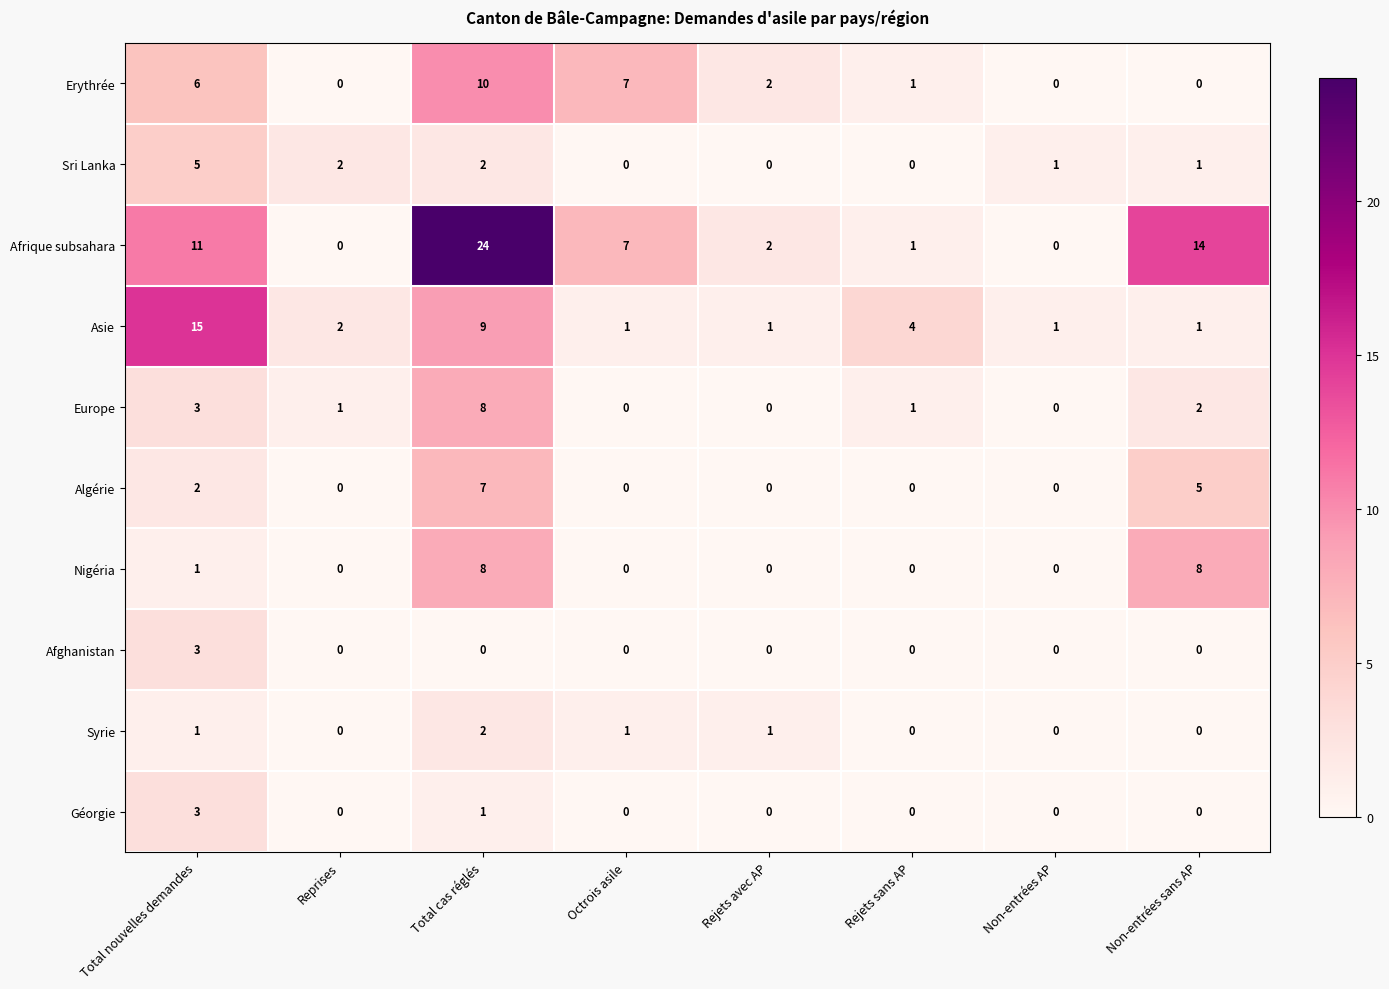

What is the maximum value shown in the chart?

24